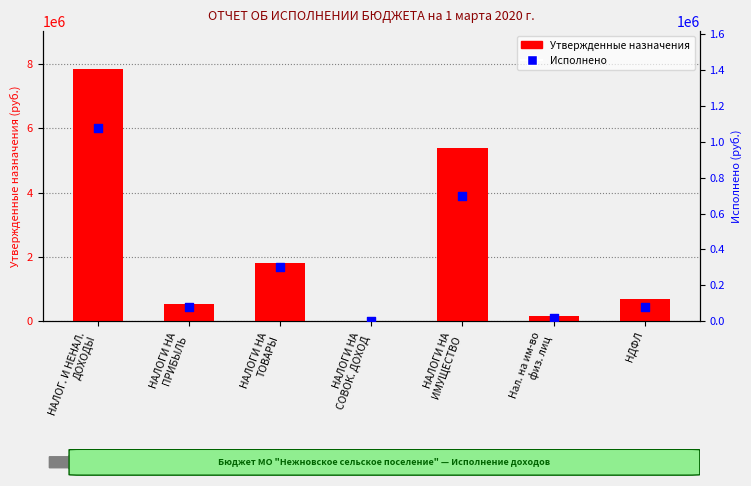

Is the value of Исполнено at НАЛОГИ НА
ИМУЩЕСТВО greater than the value of Утвержденные назначения at НДФЛ?

Yes